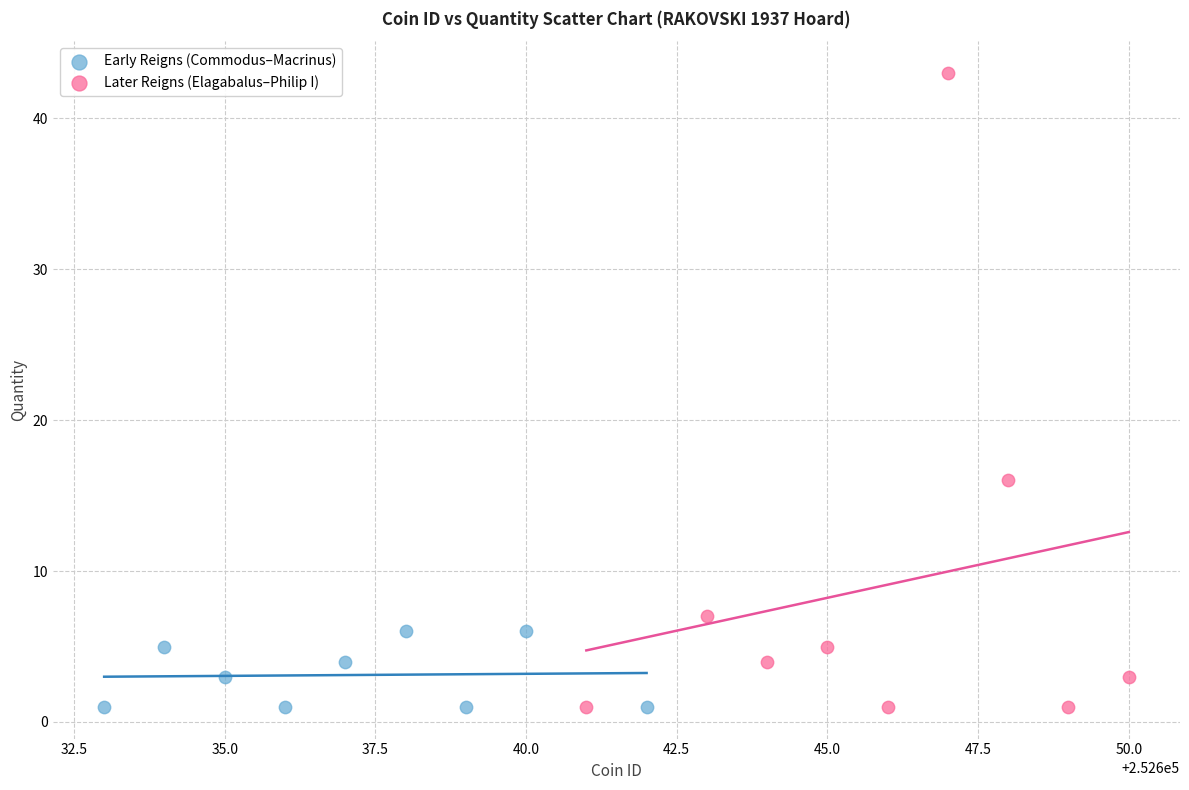

Which series has the widest spread of Y values?

Later Reigns (Elagabalus–Philip I)